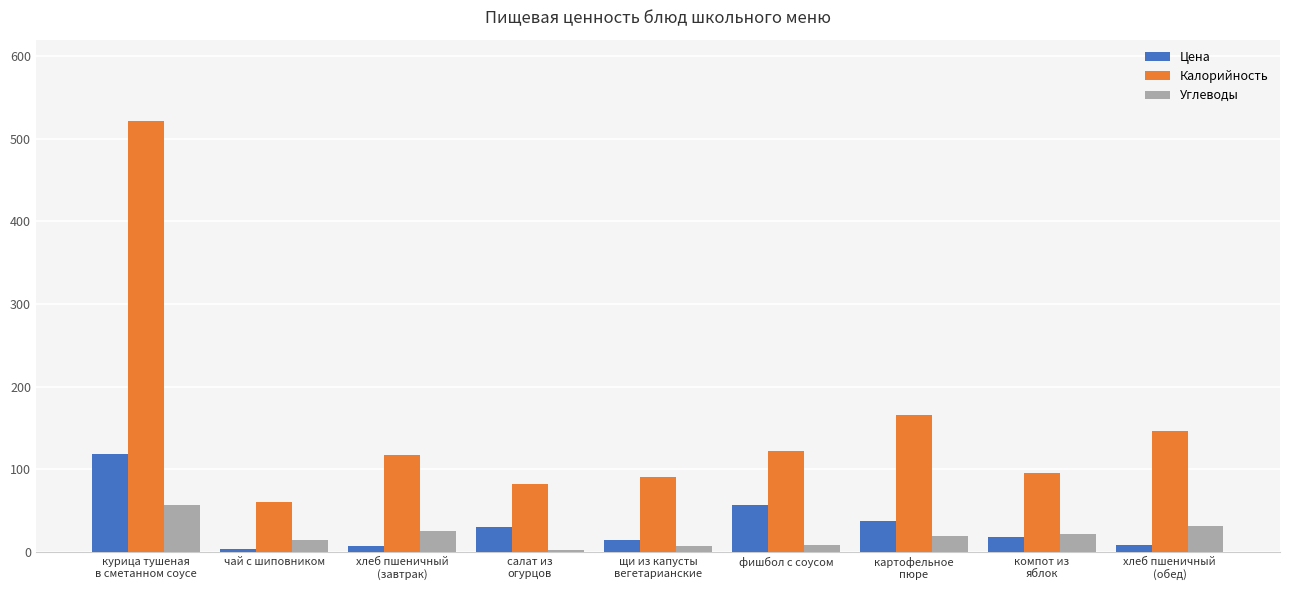

What is the sum of all Углеводы values?

187.0